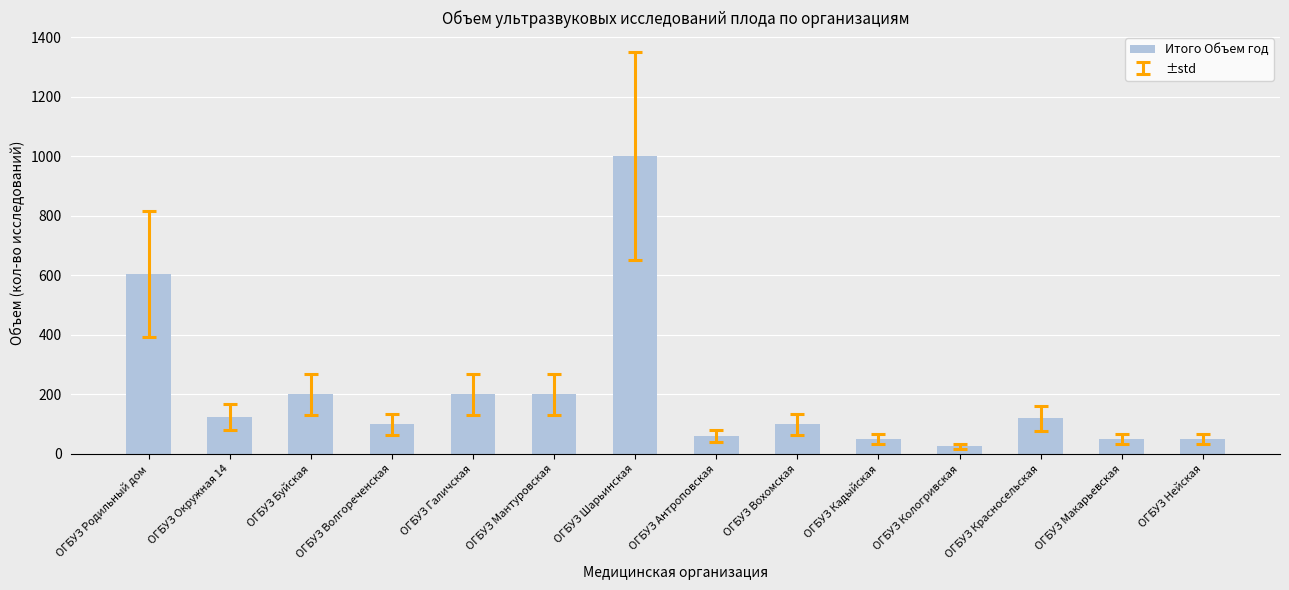

The chart shows a value of 1000 at ОГБУЗ Шарьинская. True or false?

True